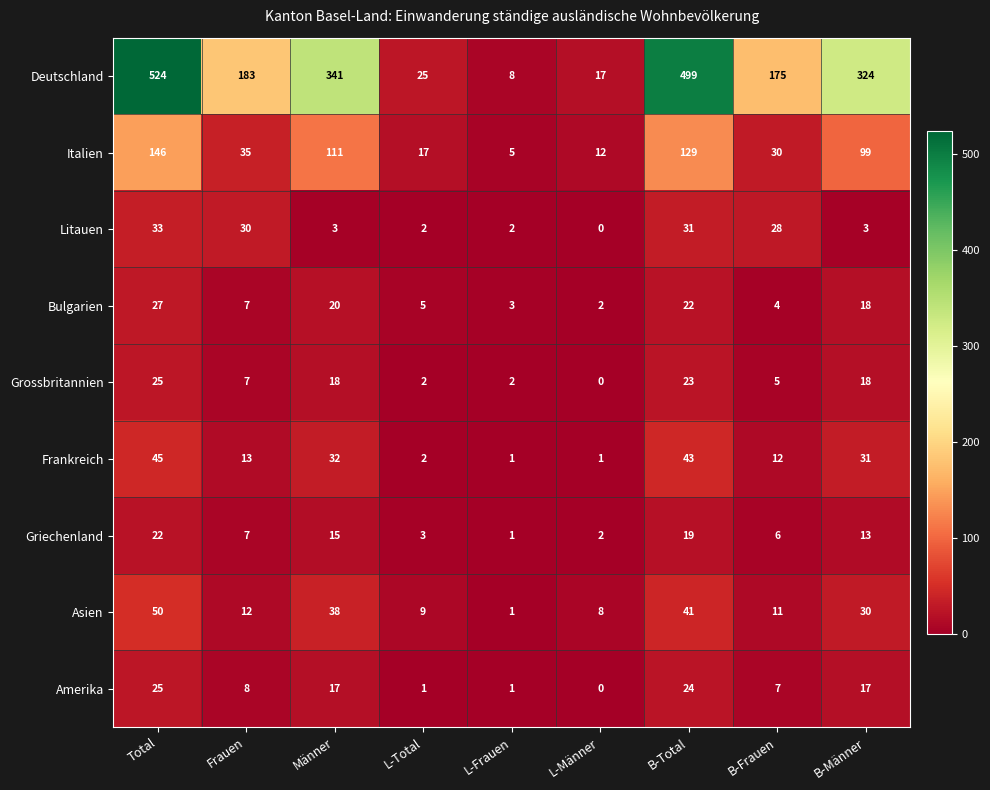

Which category has the lowest value across all series?

L-Männer